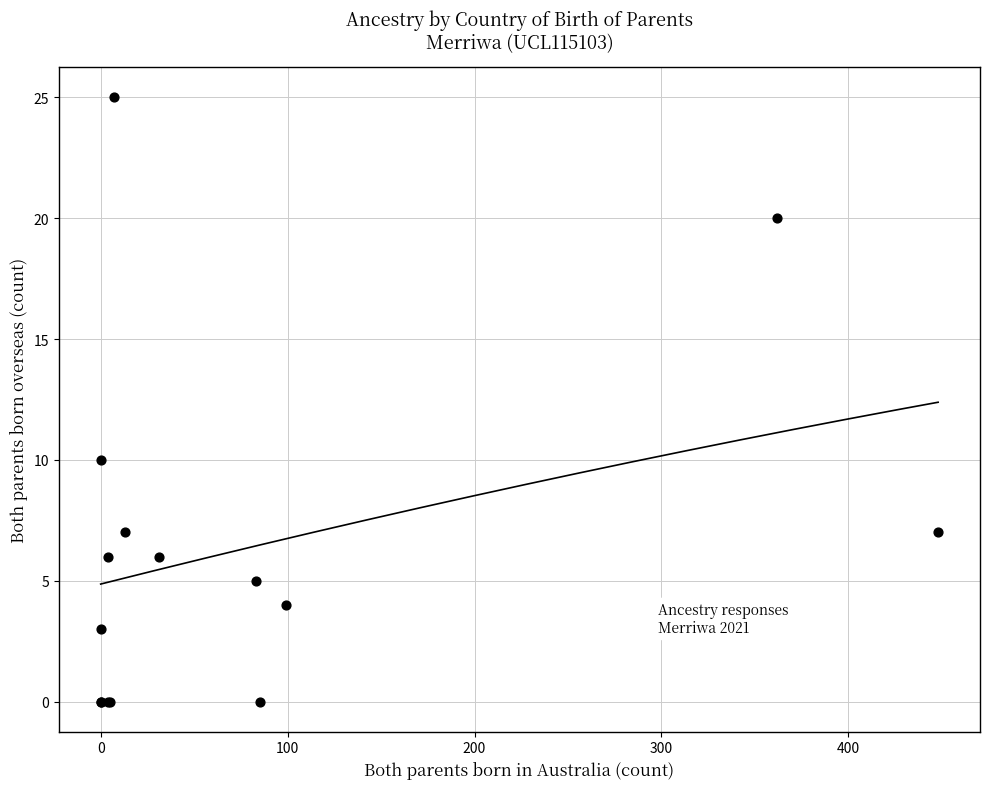

What Y value in the scatter plot is closest to 12?

10